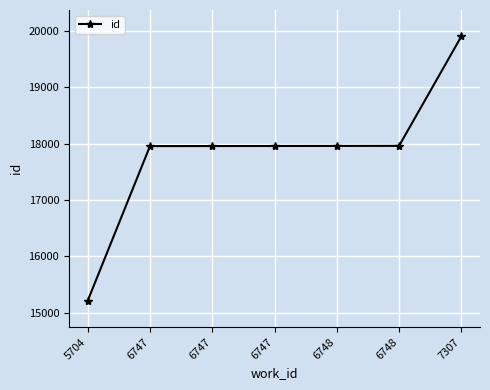

How many lines are shown in the chart?

1